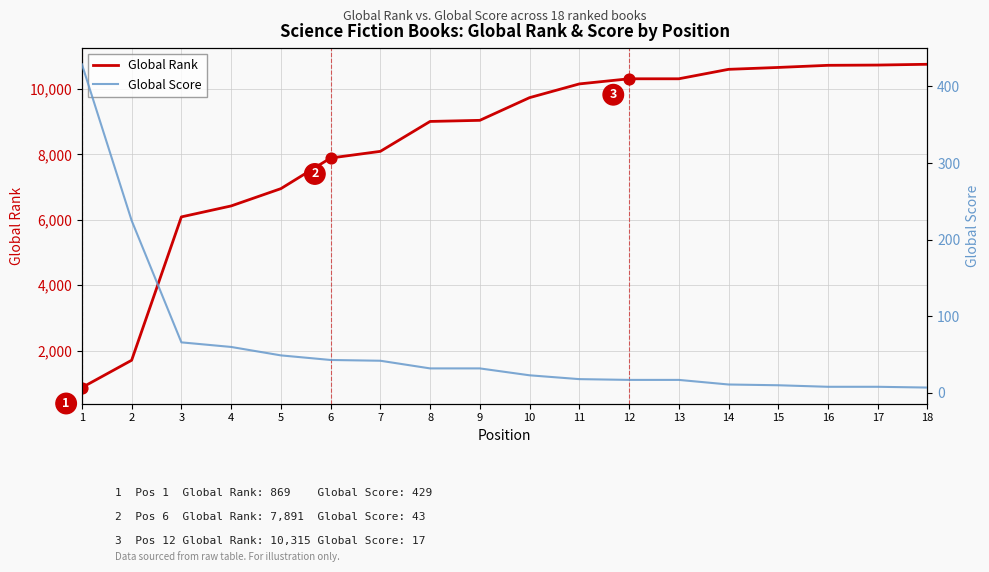

Which series has the largest total across all categories?

Global Rank